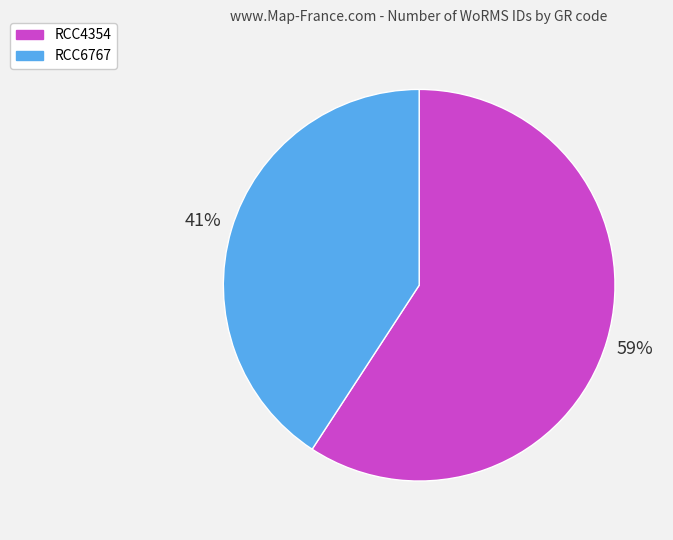

Is there a majority slice in this chart?

Yes